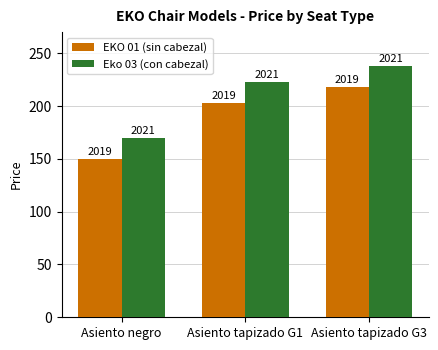

List the labels in order of EKO 01 (sin cabezal) value, largest first.

Asiento tapizado G3, Asiento tapizado G1, Asiento negro